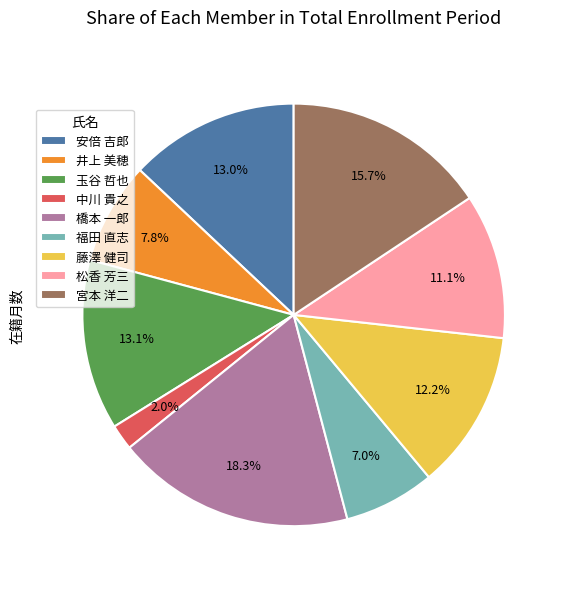

Approximately how many times larger is the value at 橋本 一郎 compared to 宮本 洋二?

1.2